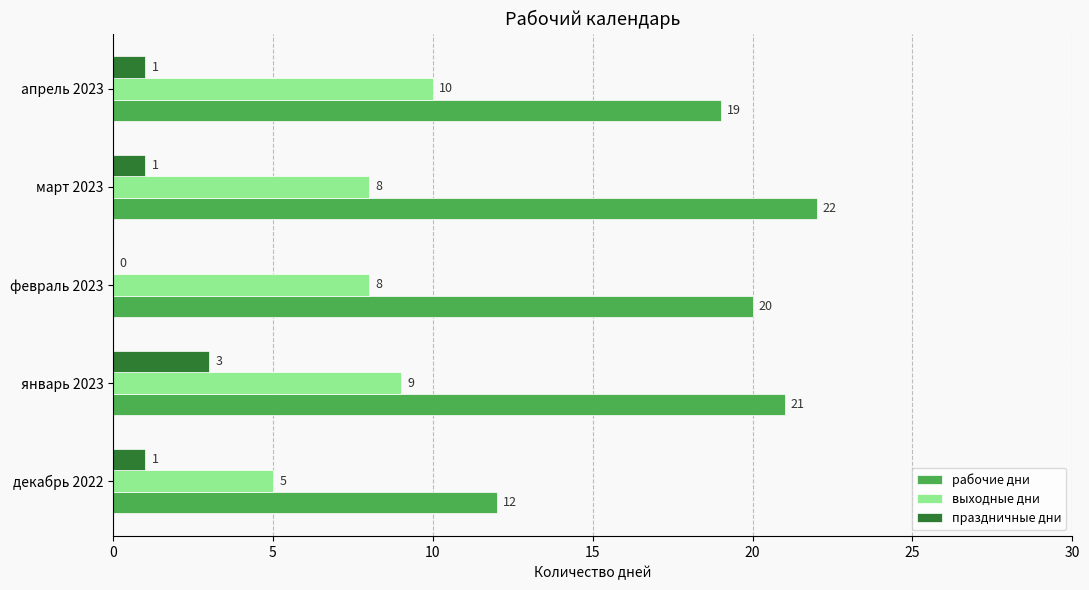

Where is рабочие дни nearest to the value 17?

апрель 2023